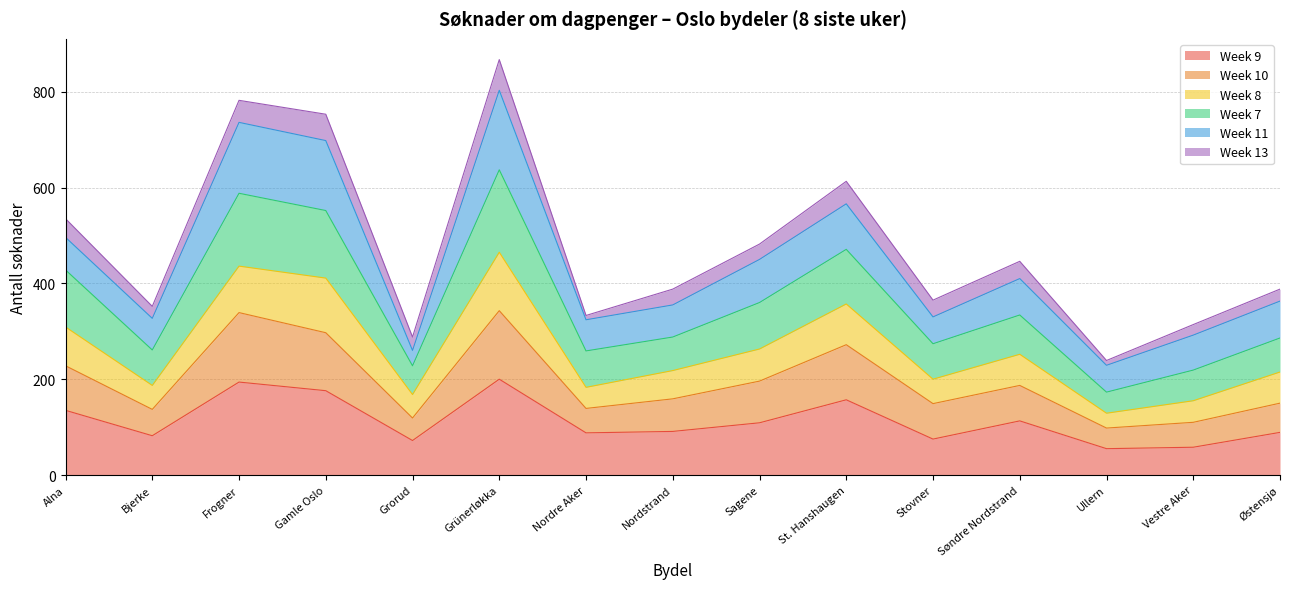

True or false: Week 7 and Week 9 intersect in this chart.

False